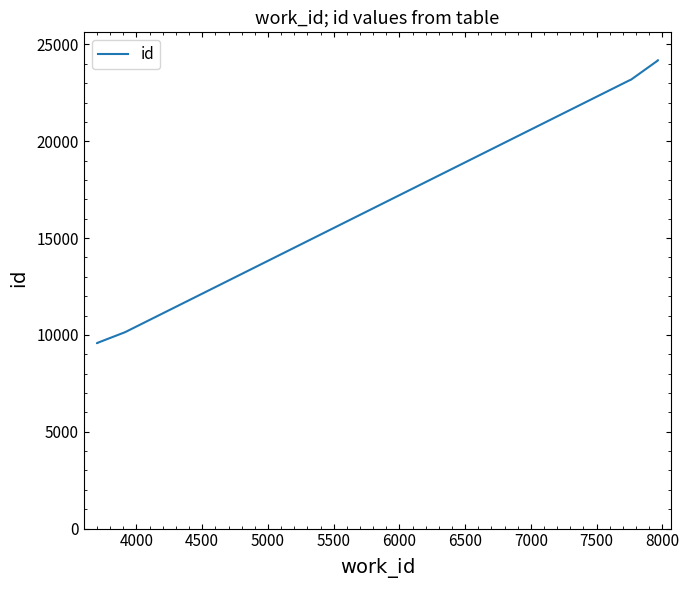

Does the chart display data point markers on the line(s)?

No